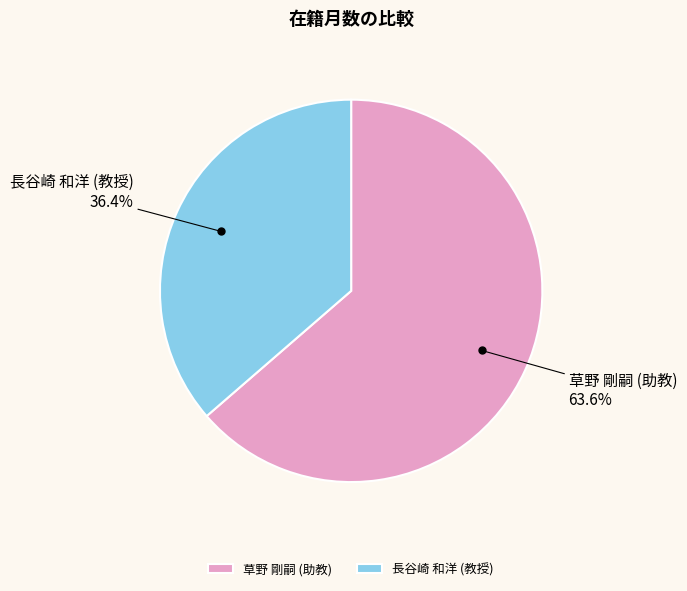

Which has a higher value, 長谷崎 和洋 (教授) or 草野 剛嗣 (助教)?

草野 剛嗣 (助教)